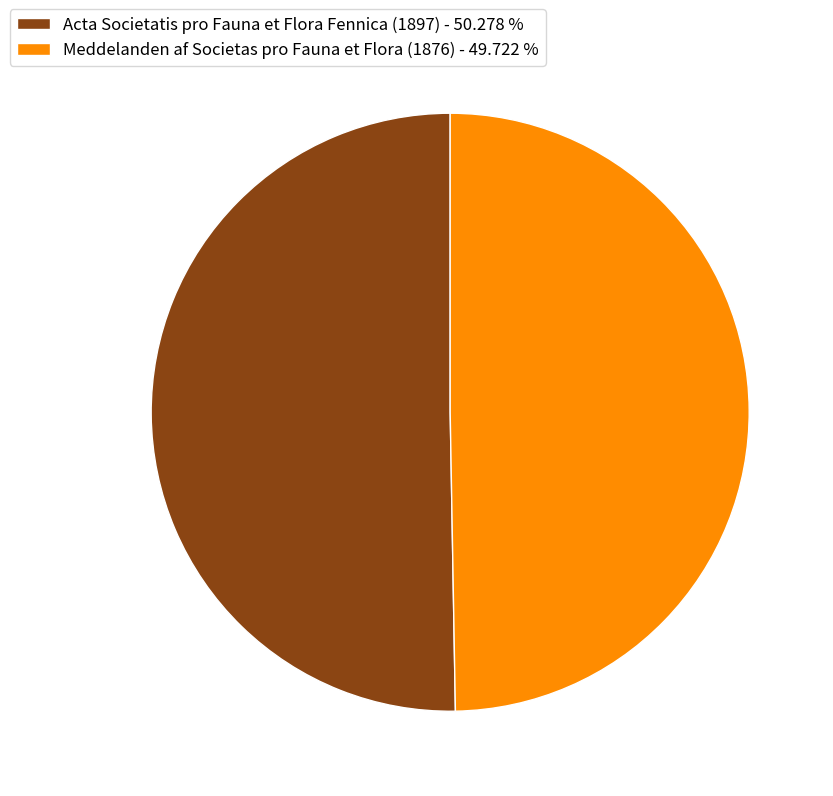

Do Meddelanden af Societas pro Fauna et Flora (1876) - 49.722 % and Acta Societatis pro Fauna et Flora Fennica (1897) - 50.278 % together represent more than half of the pie?

Yes